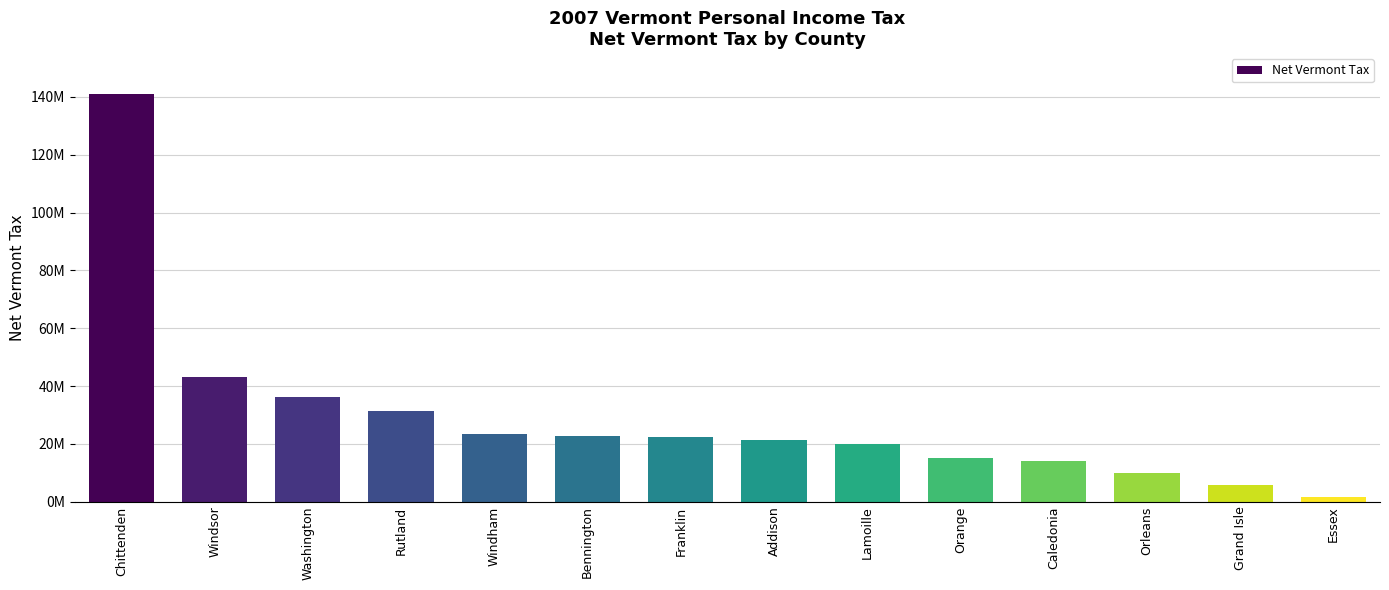

Are the bars horizontal?

No